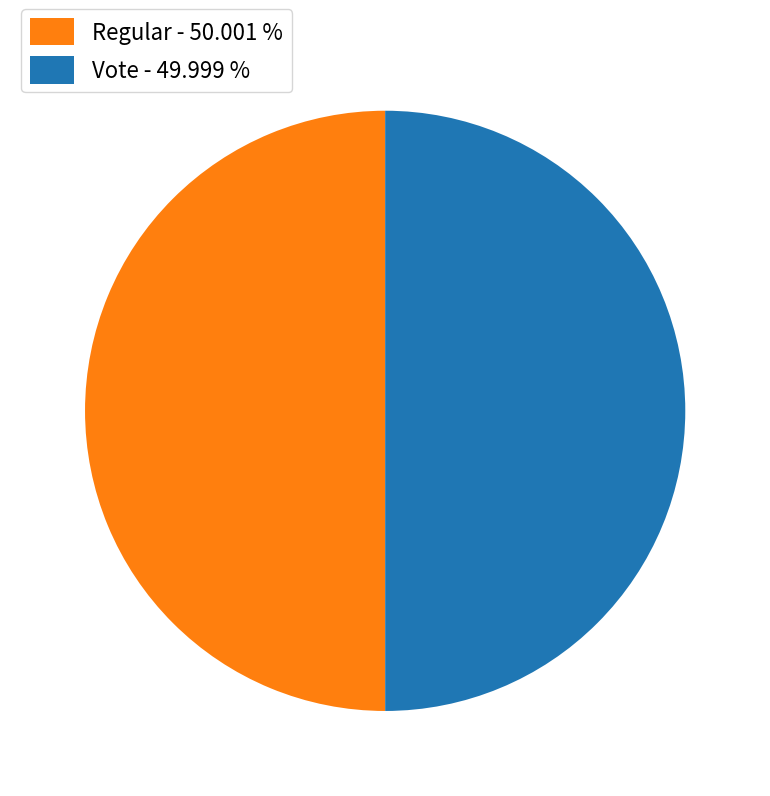

What is the ratio of the value at Regular - 50.001 % to the value at Vote - 49.999 %?

1.0